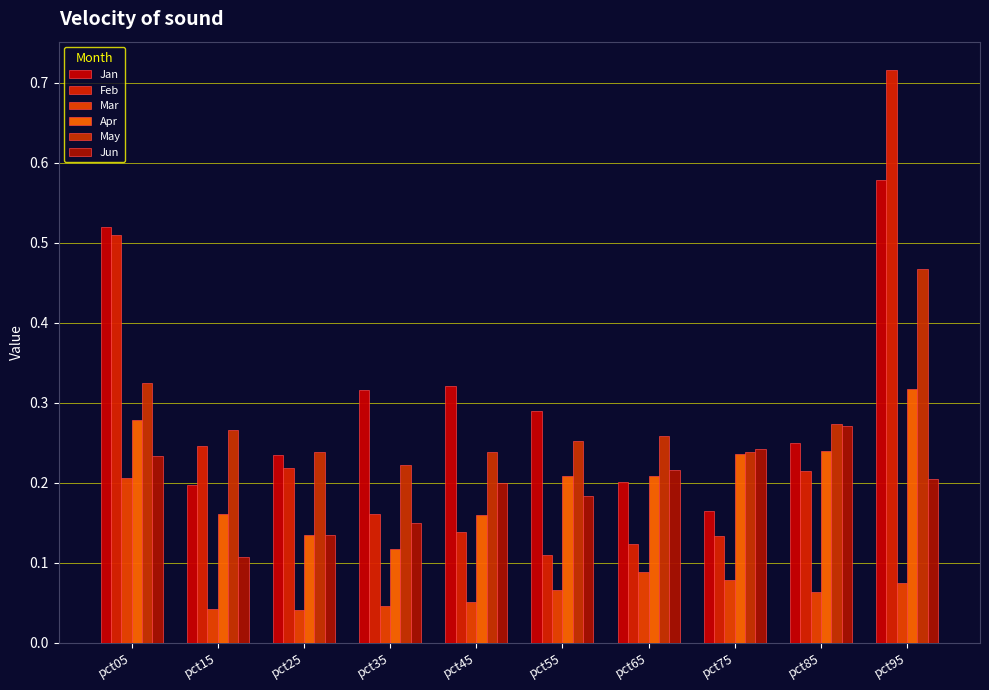

Between pct25 and pct35, which series saw the biggest shift?

Jan